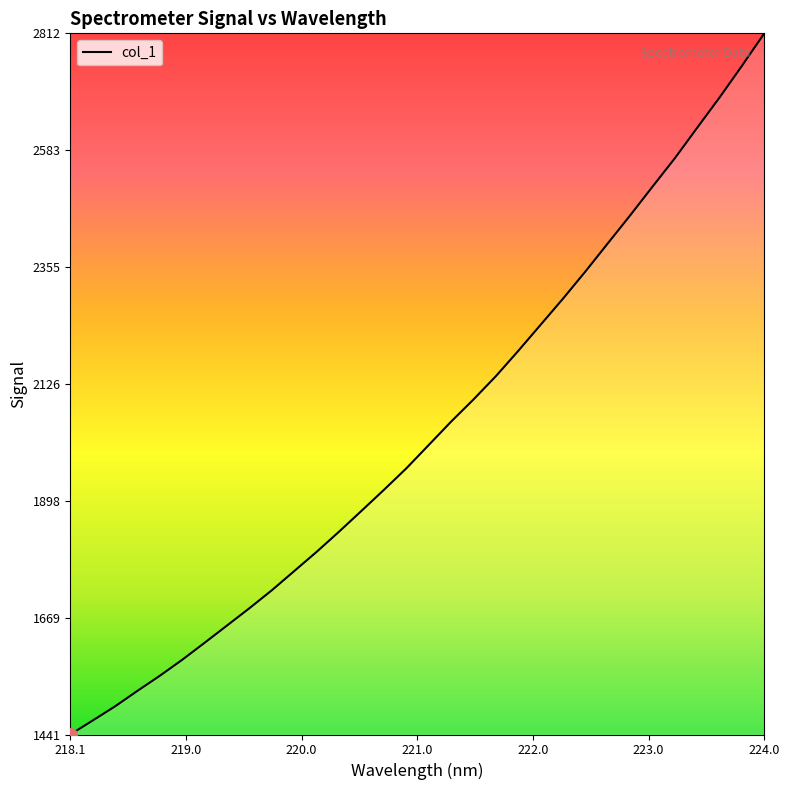

What is the average value?

2034.5